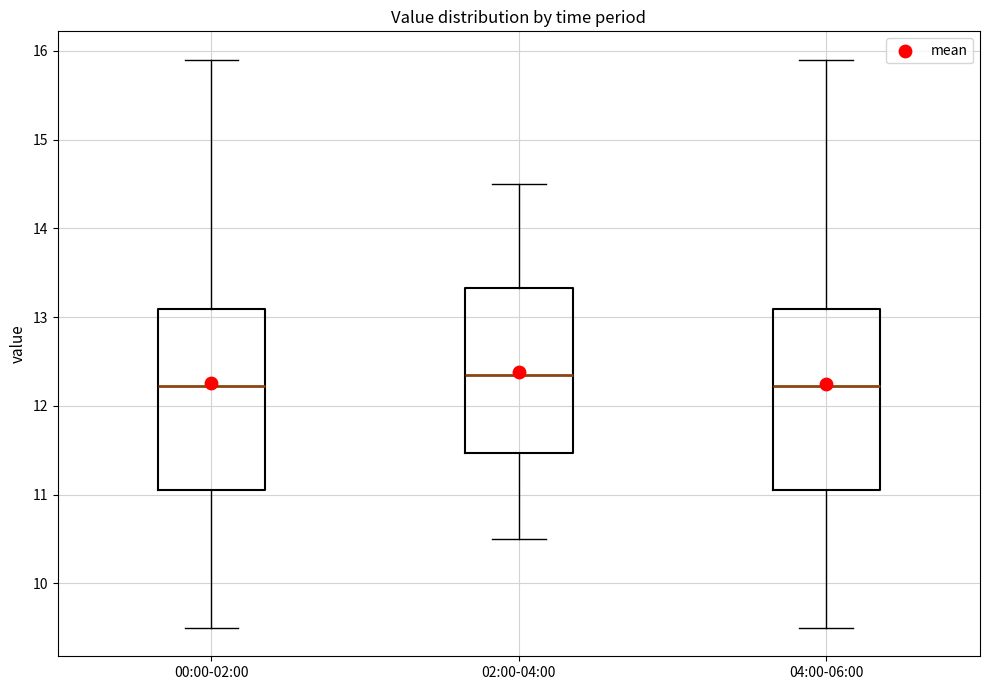

Reading left to right, transcribe this box plot: for each box, give where its median line is, the range the box spans, and where its two whiskers end, as read against the y-axis. The values are not printed on the chart, so give them approximately, as read against the axis.

00:00-02:00: median 12.2, box 11.1 to 13.1, whiskers 9.5 to 15.9
02:00-04:00: median 12.4, box 11.5 to 13.3, whiskers 10.5 to 14.5
04:00-06:00: median 12.2, box 11.1 to 13.1, whiskers 9.5 to 15.9